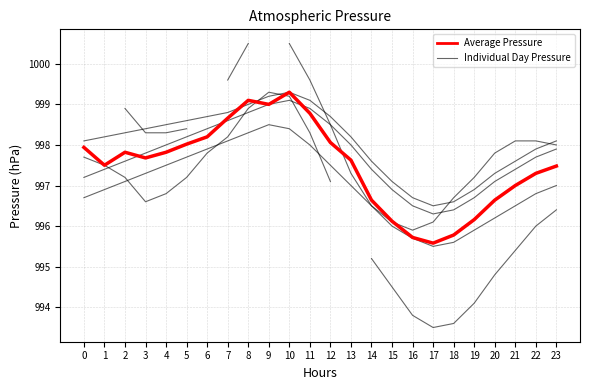

True or false: the data shows 1348.2 at 13.

False